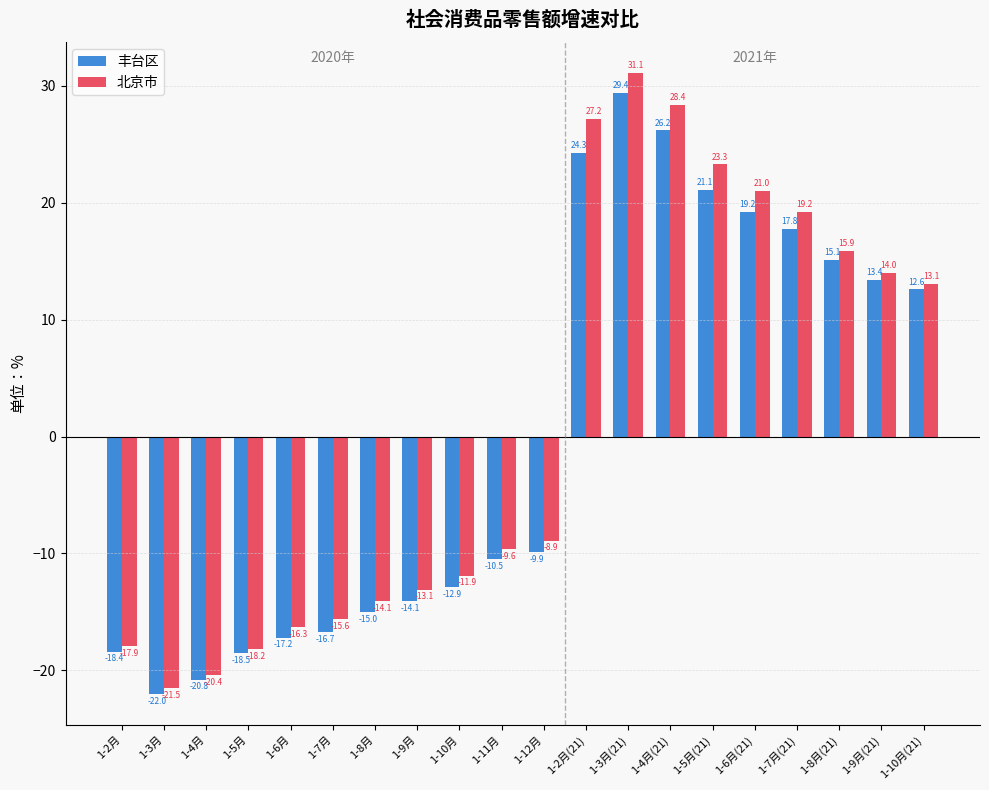

Reading left to right, transcribe all the data shown in this chart.

丰台区: -18.4	-22.0	-20.8	-18.5	-17.2	-16.7	-15.0	-14.1	-12.9	-10.5	-9.9	24.3	29.4	26.2	21.1	19.2	17.8	15.1	13.4	12.6
北京市: -17.9	-21.5	-20.4	-18.2	-16.3	-15.6	-14.1	-13.1	-11.9	-9.6	-8.9	27.2	31.1	28.4	23.3	21.0	19.2	15.9	14.0	13.1